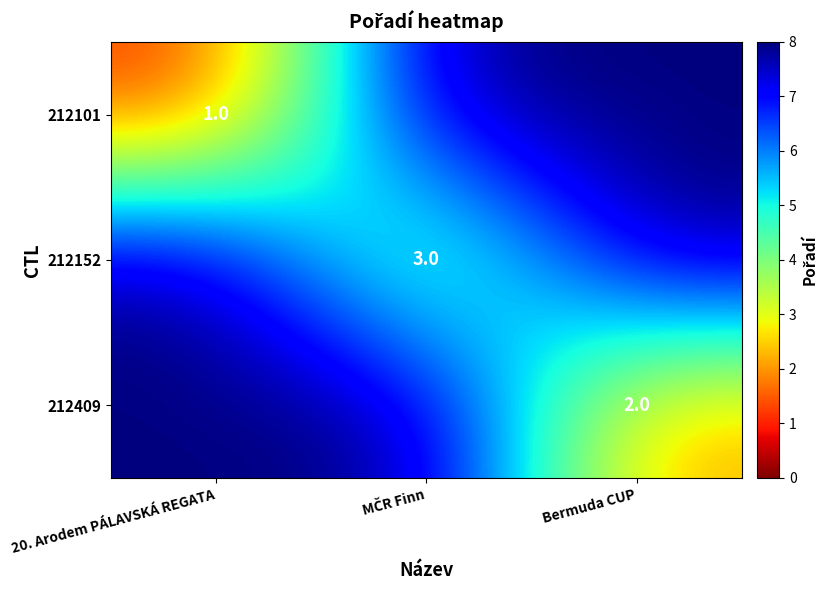

The 212409 series shows 2 at Bermuda CUP. True or false?

True